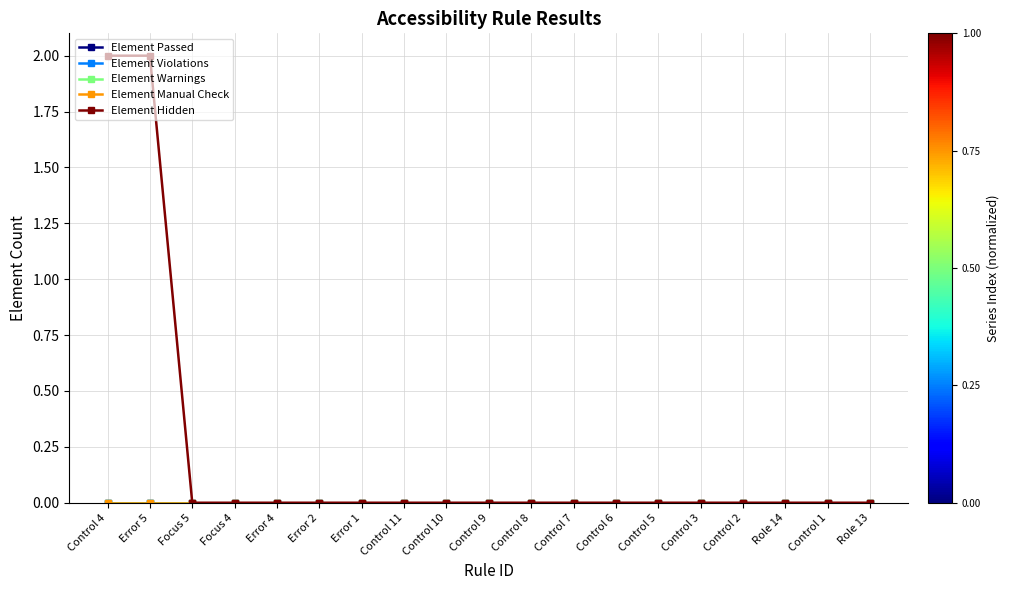

True or false: Element Warnings and Element Violations cross at least once.

False